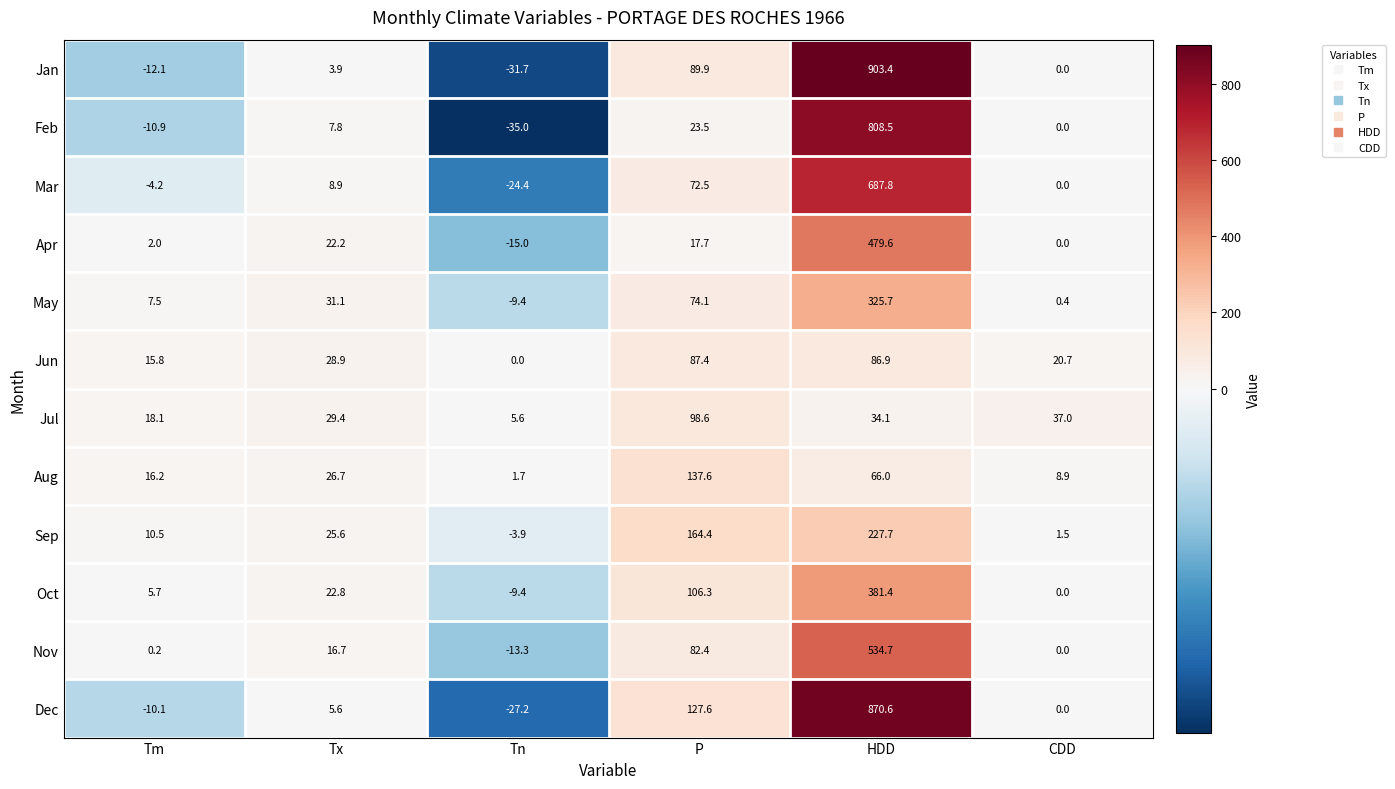

What is the minimum value shown in the chart?

-35.0